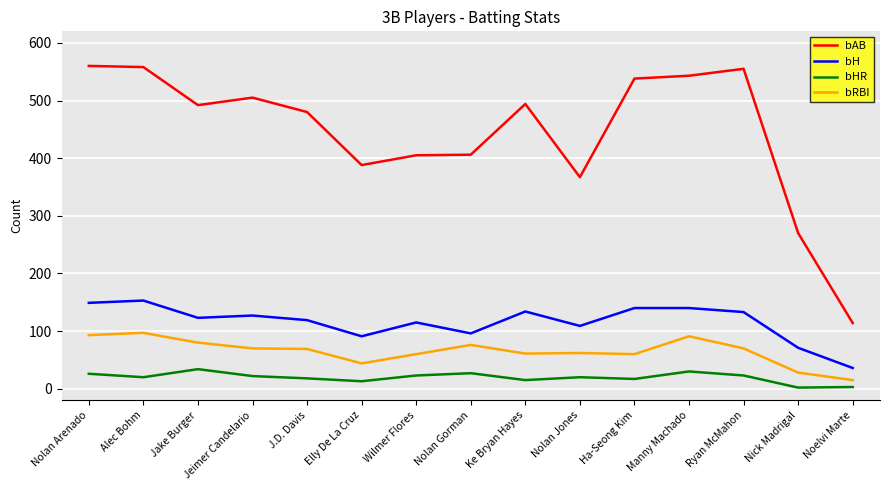

List the series in order of their peak value, lowest first.

bHR, bRBI, bH, bAB